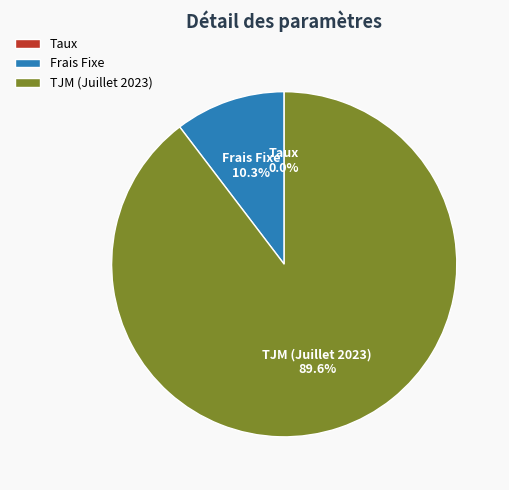

Combined, do Frais Fixe and TJM (Juillet 2023) account for over 50%?

Yes